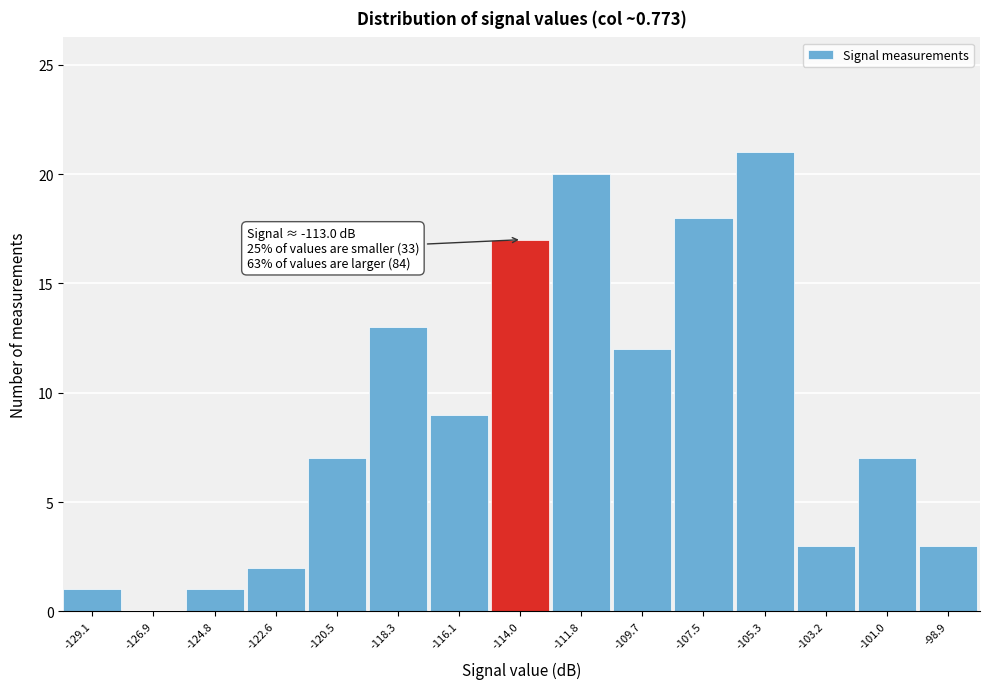

Reading left to right, list all the values displayed in this chart.

-129.1=1	-126.9=0	-124.8=1	-122.6=2	-120.5=7	-118.3=13	-116.1=9	-114.0=17	-111.8=20	-109.7=12	-107.5=18	-105.3=21	-103.2=3	-101.0=7	-98.9=3